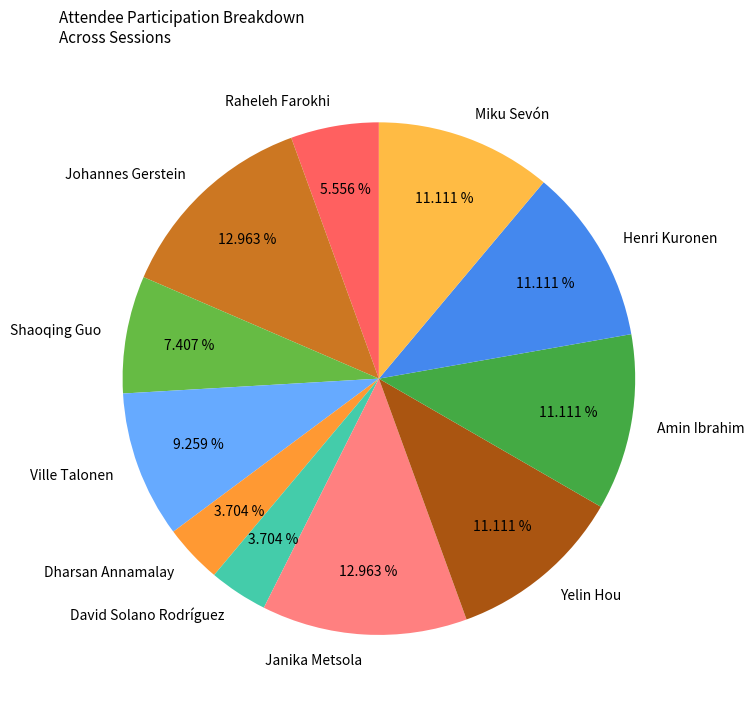

Count the number of slices in the pie.

11